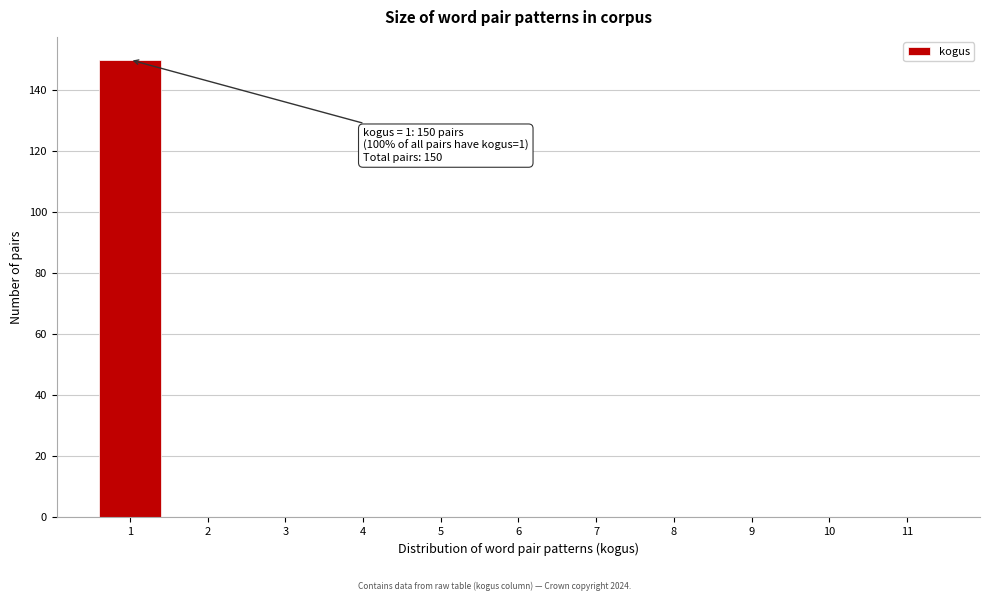

Over which range of the x-axis is the bar tallest?

0.5 to 1.5